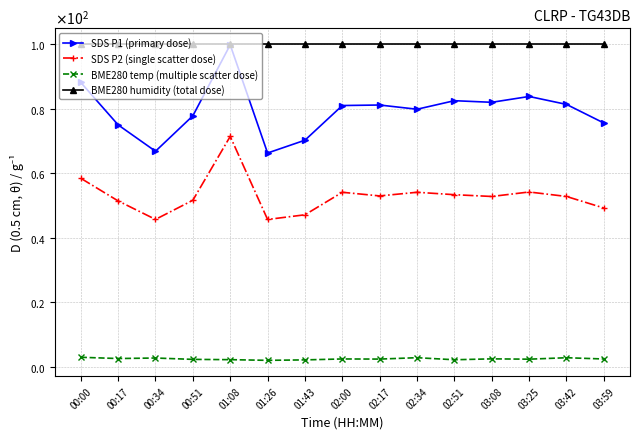

The BME280 temp (multiple scatter dose) series shows 2.5 at 00:17. True or false?

True